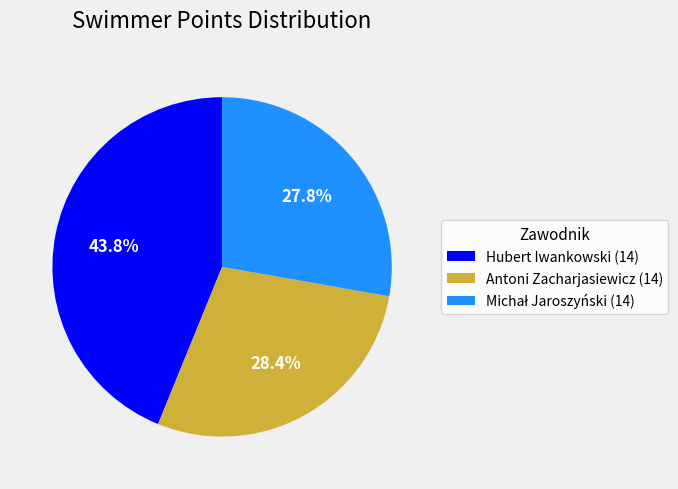

The Hubert Iwankowski (14) slice represents 54% of the pie. True or false?

False